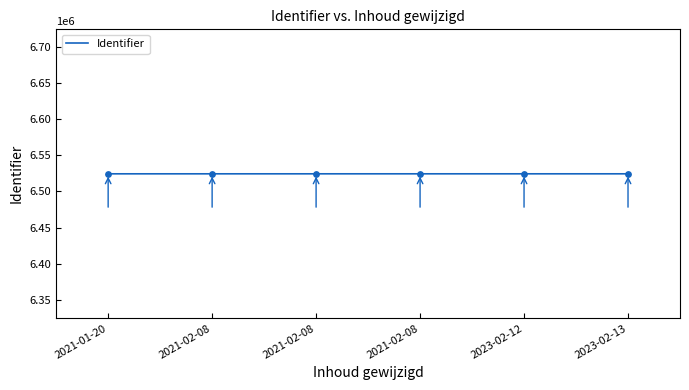

How many lines are shown in the chart?

1